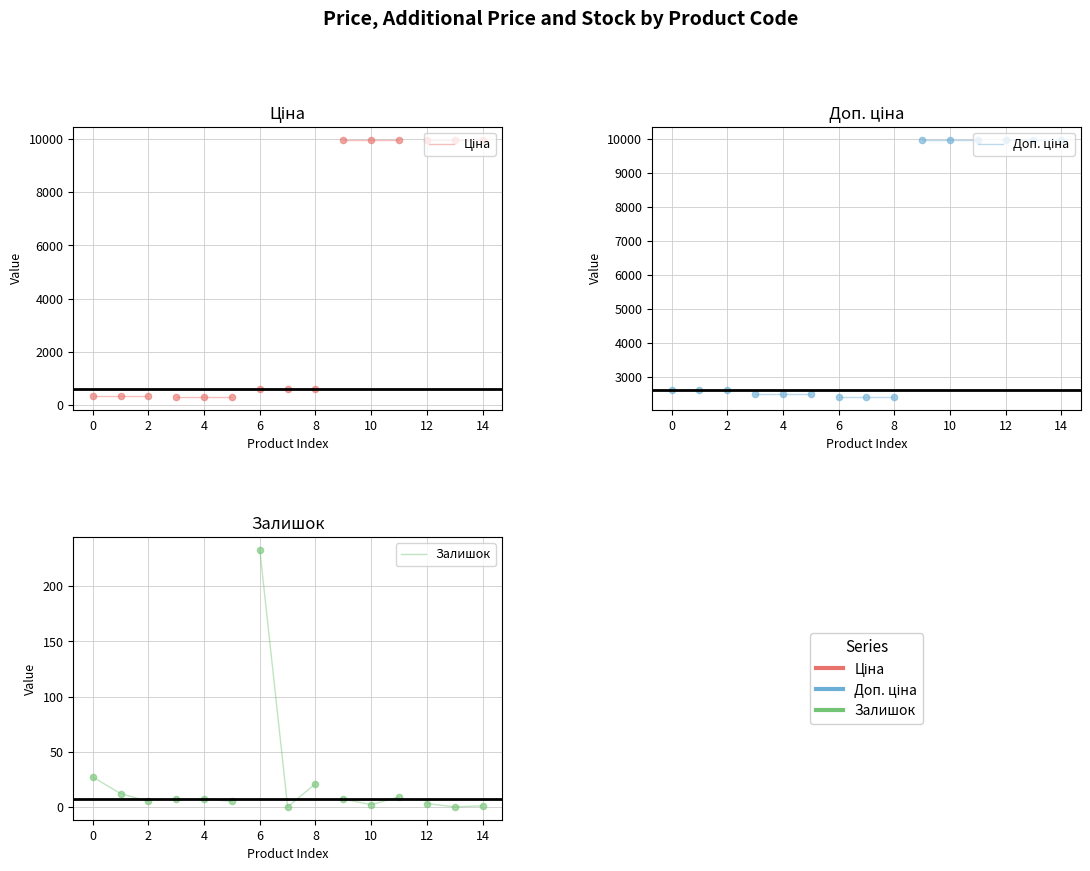

Which series has the largest Y range (max minus min)?

Залишок